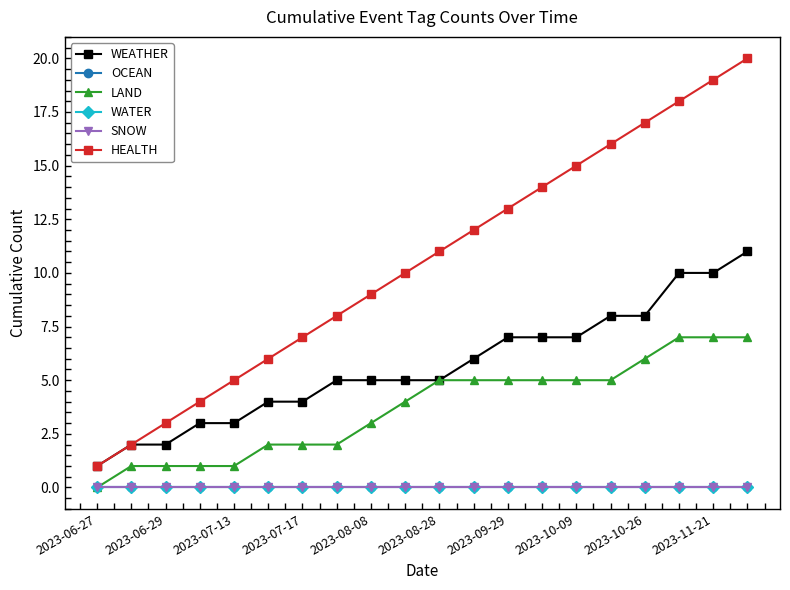

Which label corresponds to the smallest value in the chart?

2023-06-27